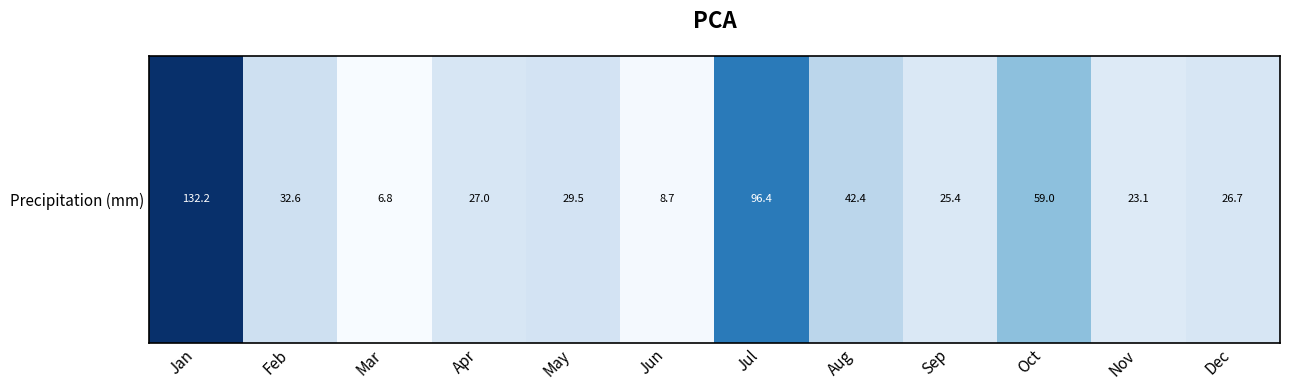

List the labels in order of value, smallest first.

Mar, Jun, Nov, Sep, Dec, Apr, May, Feb, Aug, Oct, Jul, Jan